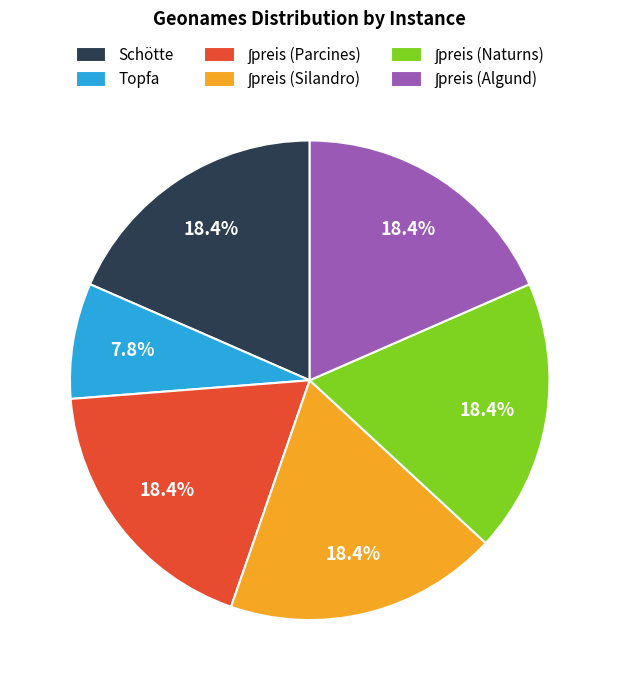

Which slice is the smallest?

Topfa